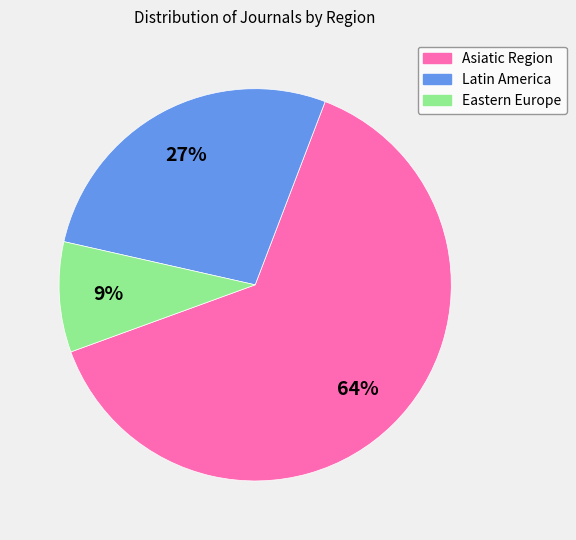

Between Asiatic Region and Latin America, which is larger?

Asiatic Region